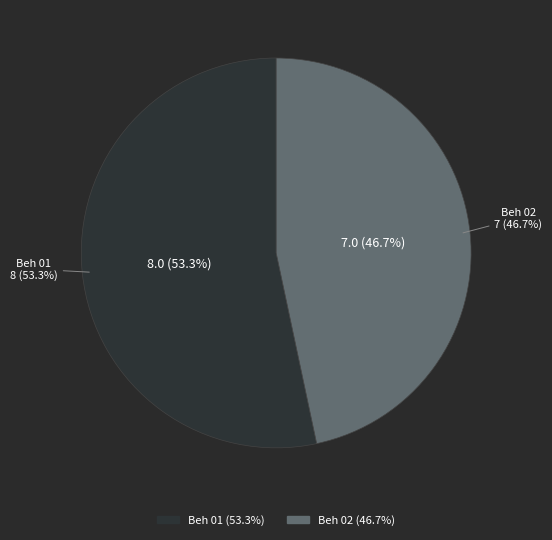

Count the number of slices in the pie.

2